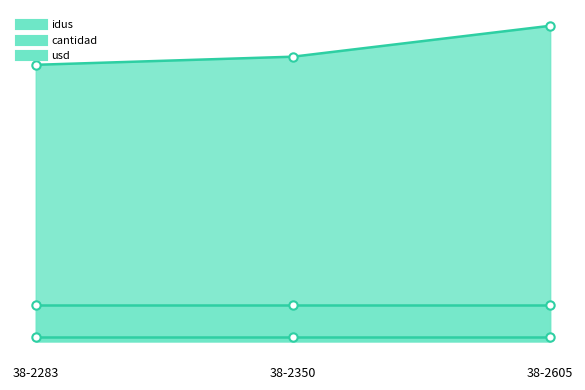

True or false: usd has a value of 159 at 38-2283.

False